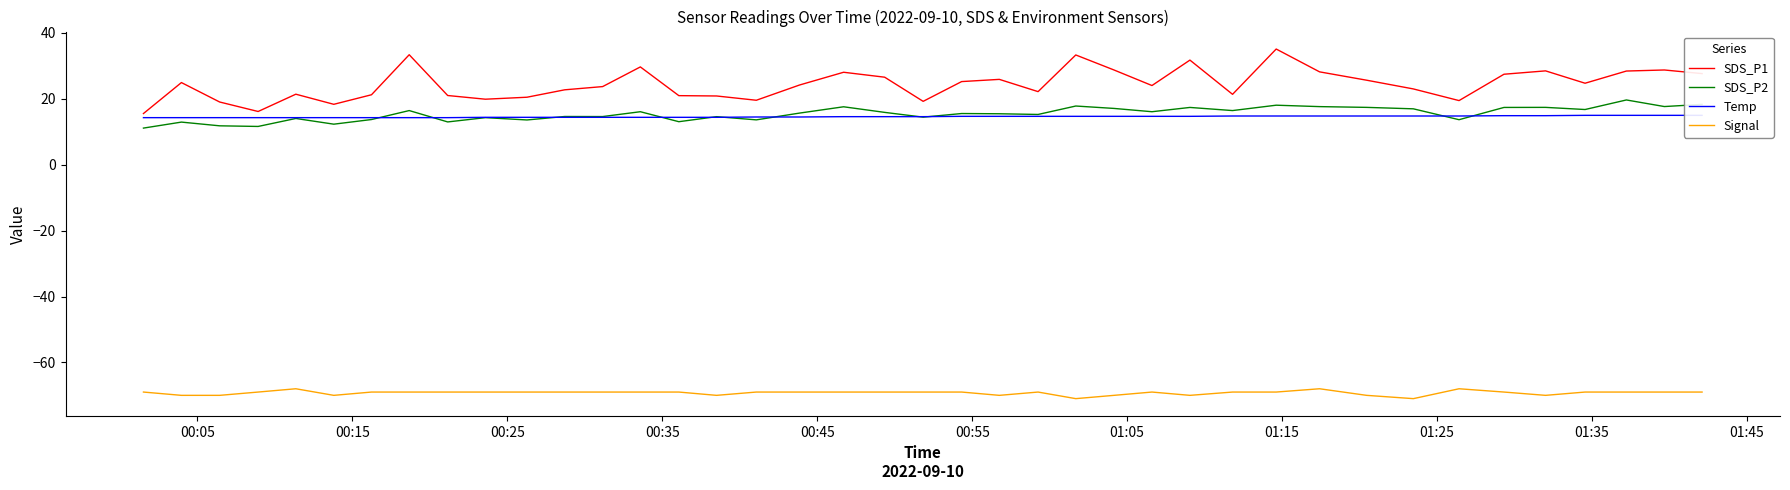

What is the highest value of the SDS_P1 series?

35.1